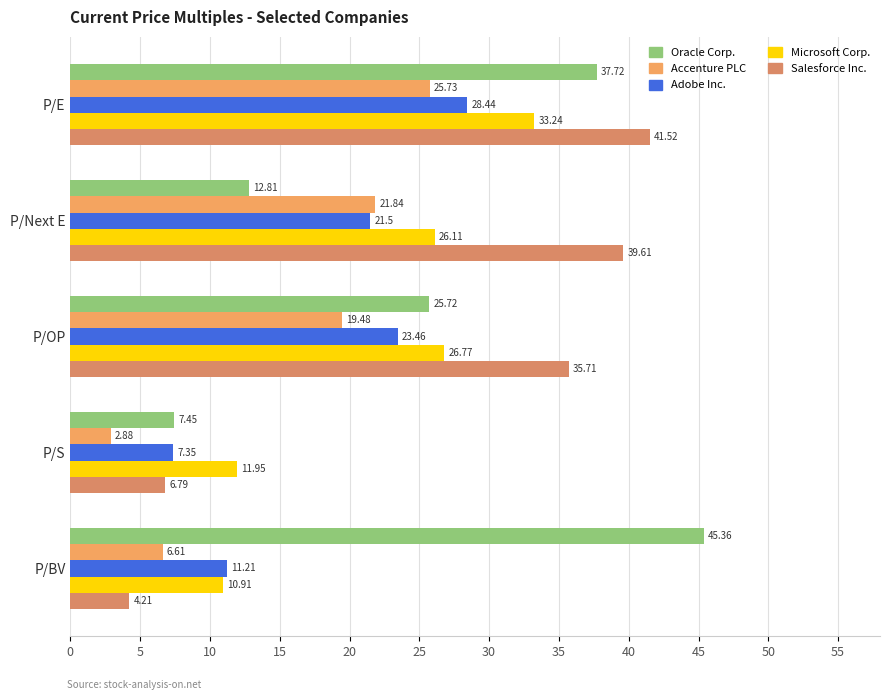

What is the average value of the Accenture PLC series?

15.3